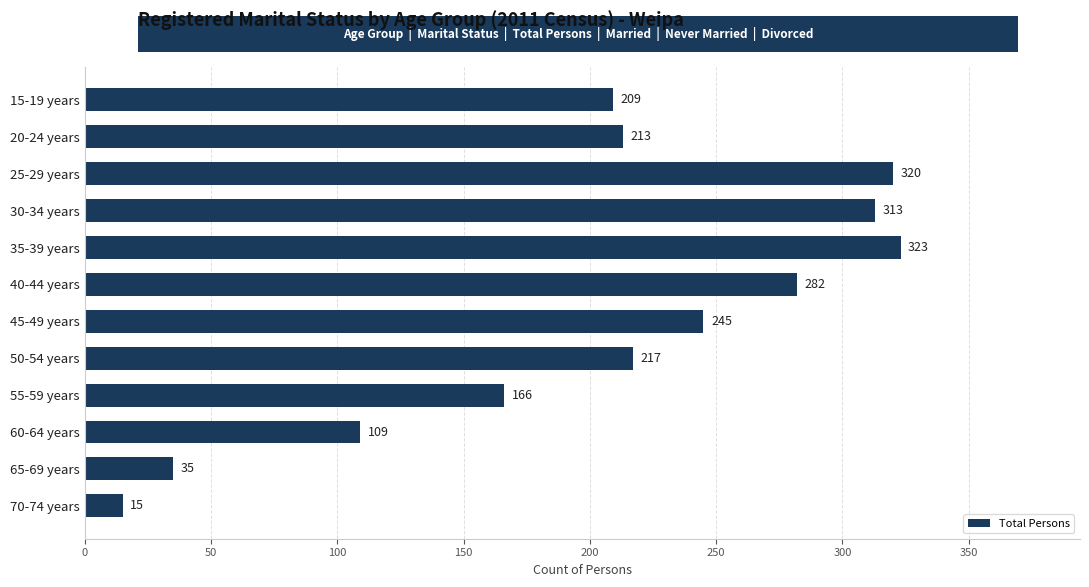

Reading top to bottom, extract all data points from this chart.

15-19 years=209	20-24 years=213	25-29 years=320	30-34 years=313	35-39 years=323	40-44 years=282	45-49 years=245	50-54 years=217	55-59 years=166	60-64 years=109	65-69 years=35	70-74 years=15